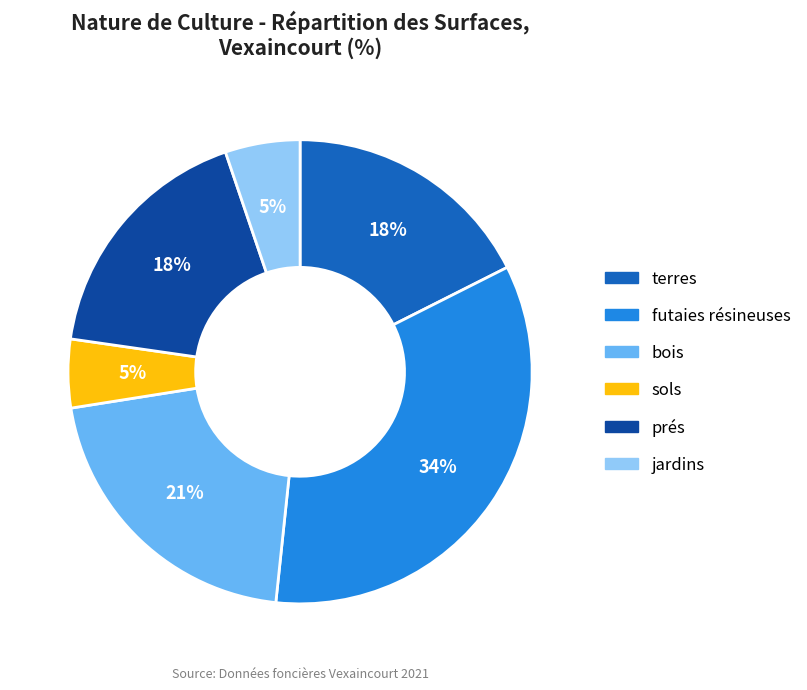

Does prés account for over 50% of the chart?

No